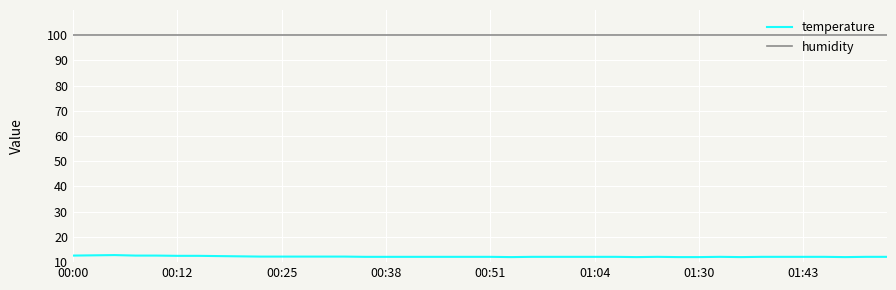

Which series has the widest spread of values?

temperature